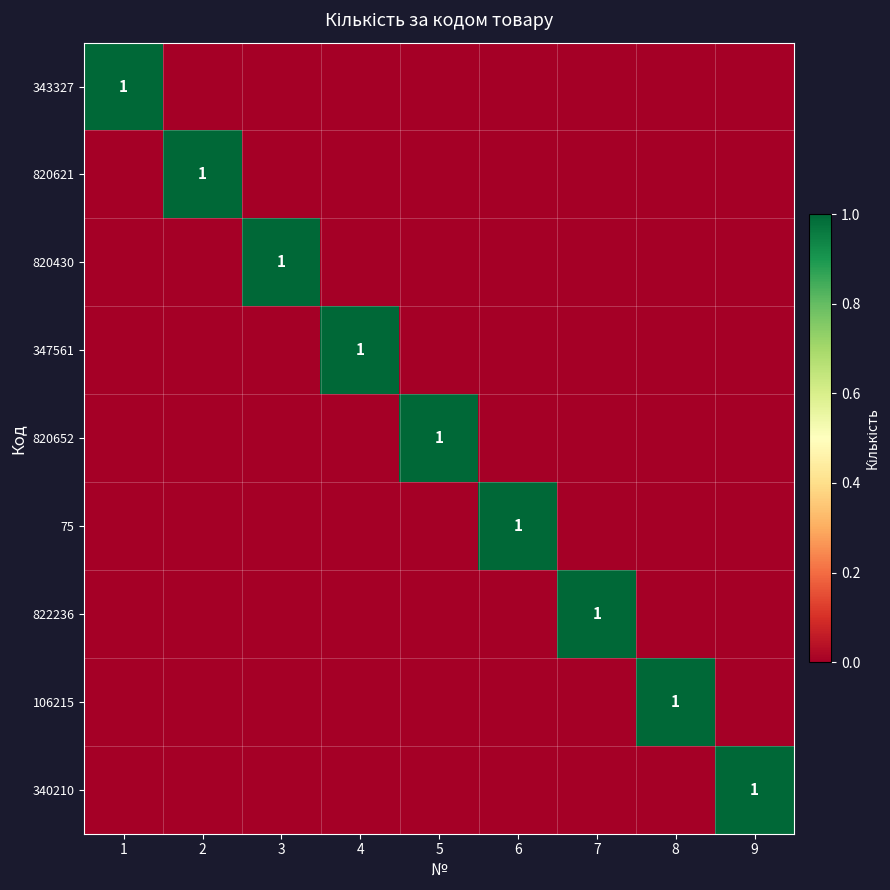

Rank the series at 5 from highest to lowest value.

820652, 343327, 820621, 820430, 347561, 75, 822236, 106215, 340210